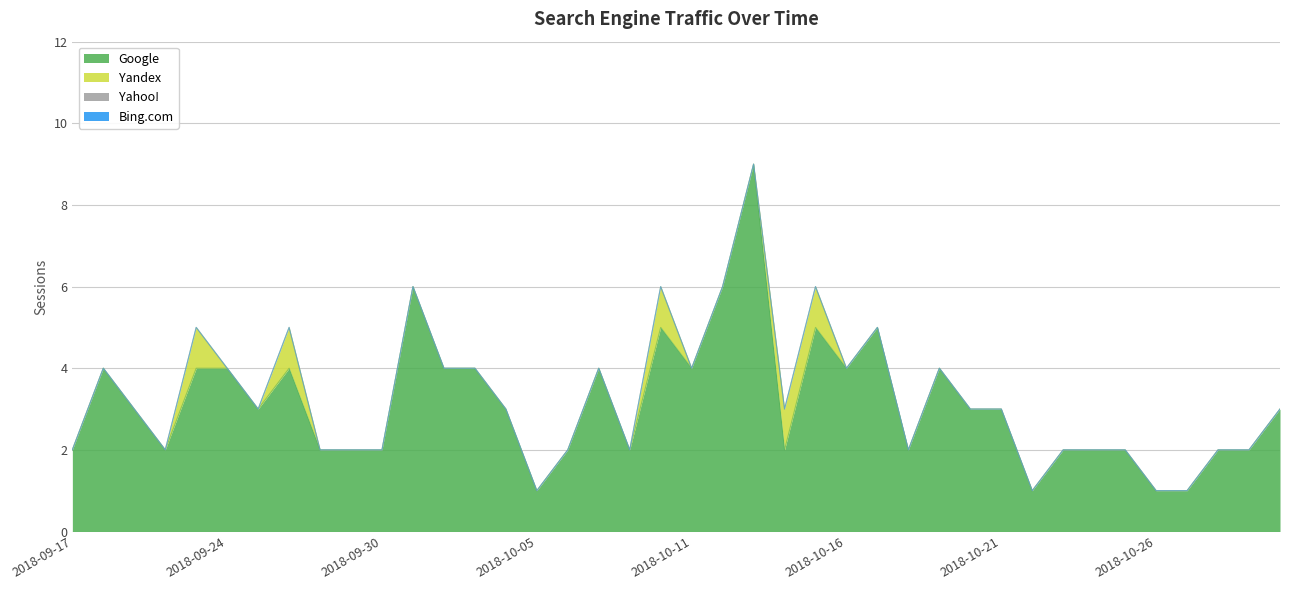

True or false: Yahoo! and Bing.com intersect in this chart.

False